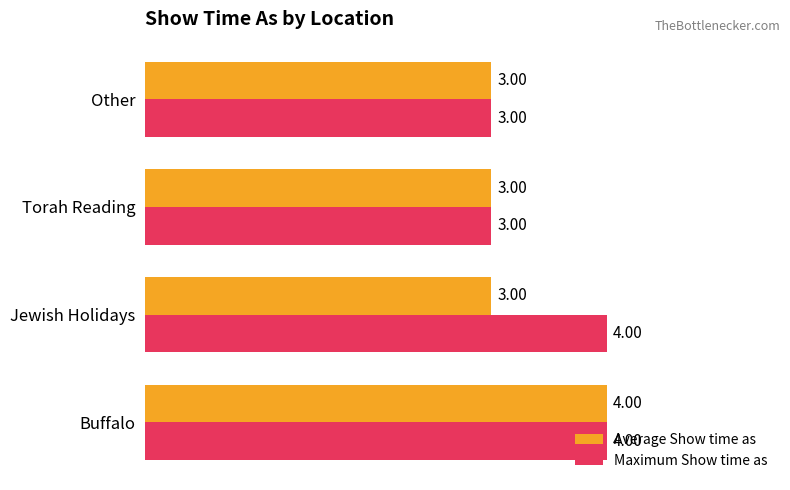

What is the sum of all Maximum Show time as values?

14